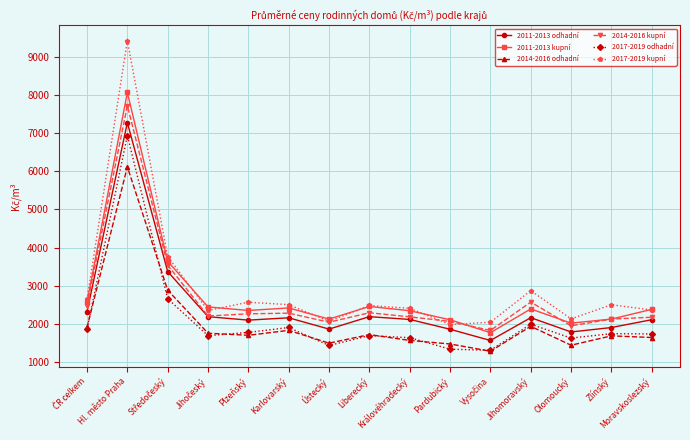

What is the difference between the maximum and minimum values in the 2011-2013 kupní series?

6289